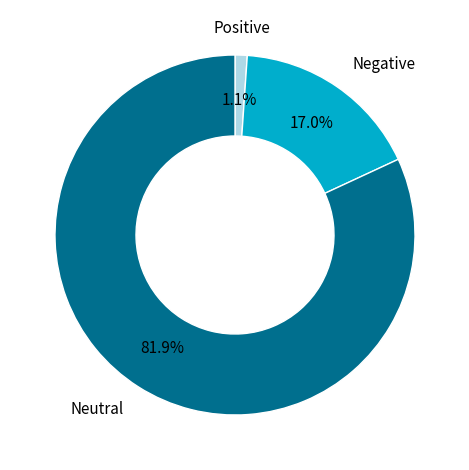

Is there any slice that represents more than half of the pie?

Yes